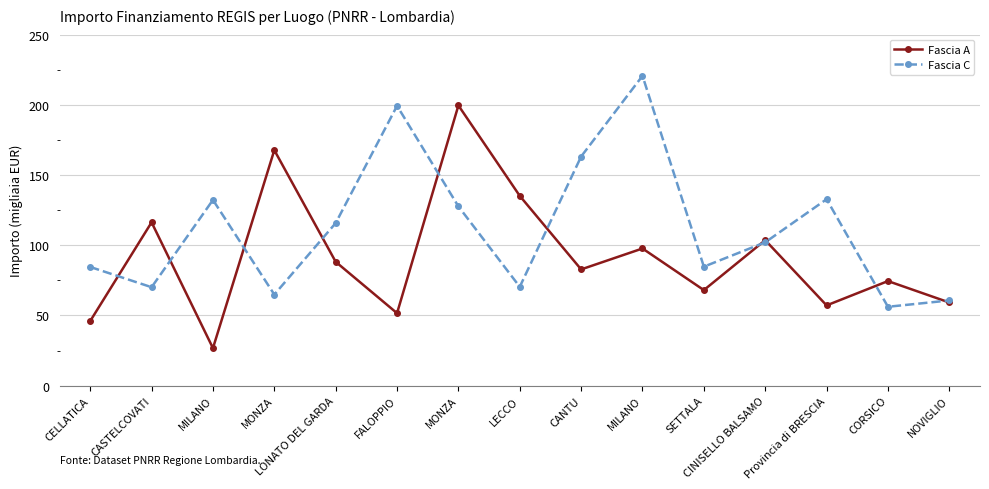

What is the average value of the Fascia A series?

91.6